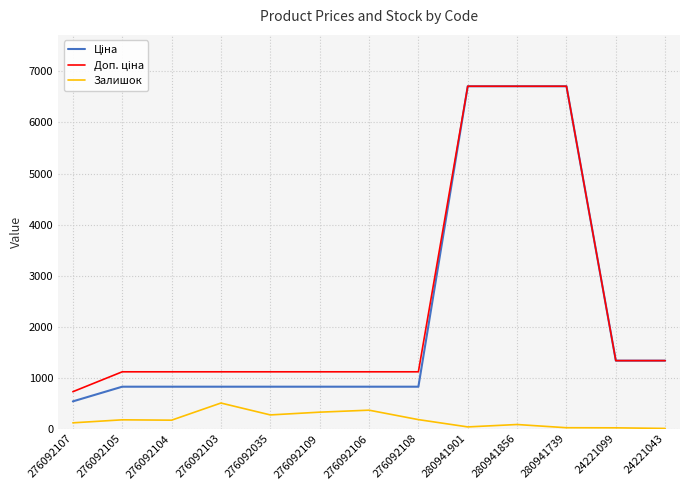

What is the maximum value shown in the chart?

6710.2